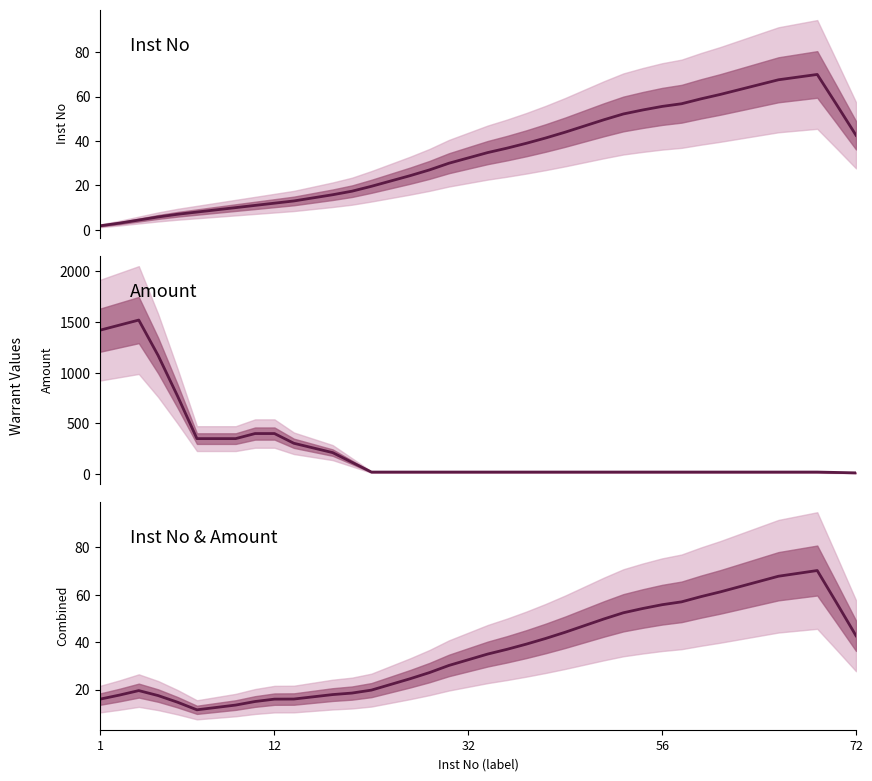

What is the average value of the Amount series?

239.9